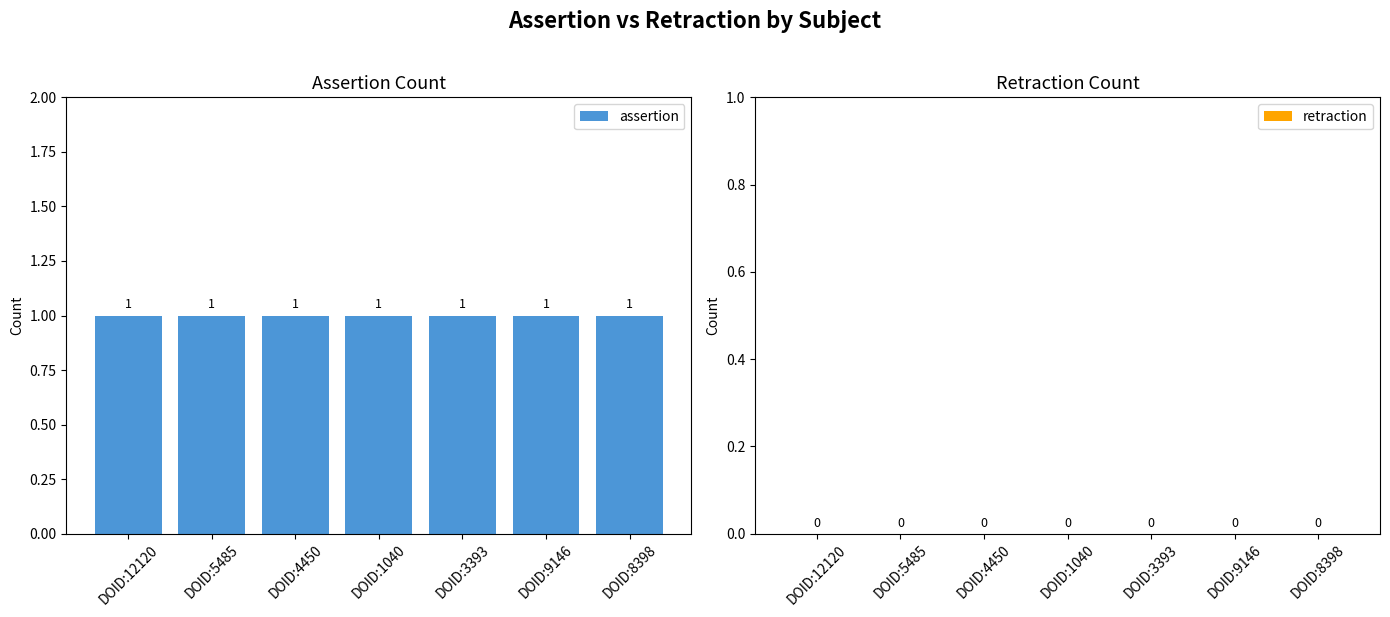

List the labels in order of retraction value, largest first.

DOID:12120, DOID:5485, DOID:4450, DOID:1040, DOID:3393, DOID:9146, DOID:8398